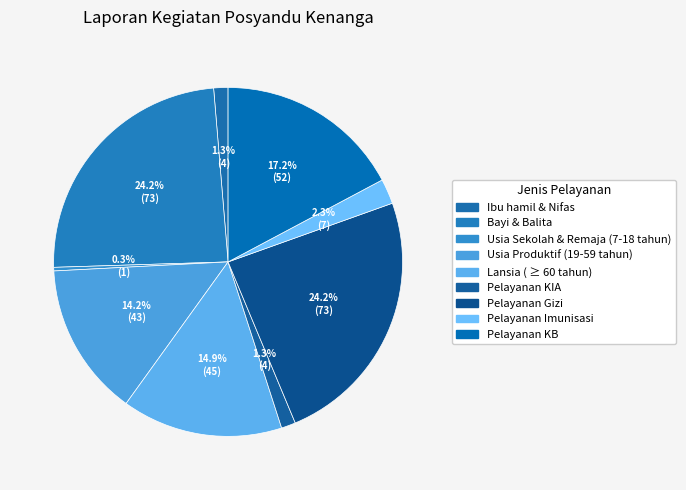

To the nearest percent, what is the difference between the largest and smallest slice percentages?

24%